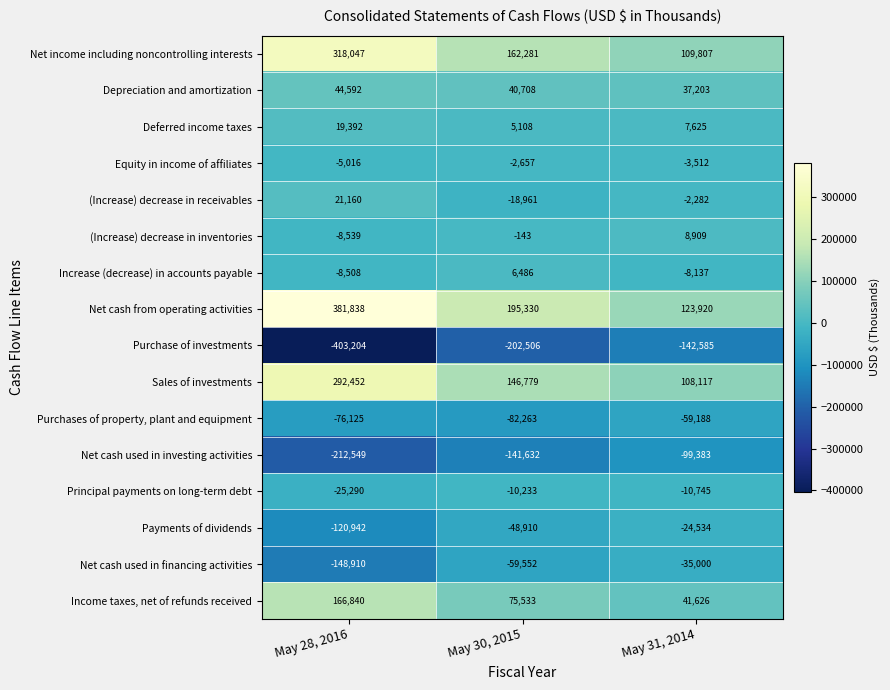

Which series has the largest total across all categories?

Net cash from operating activities